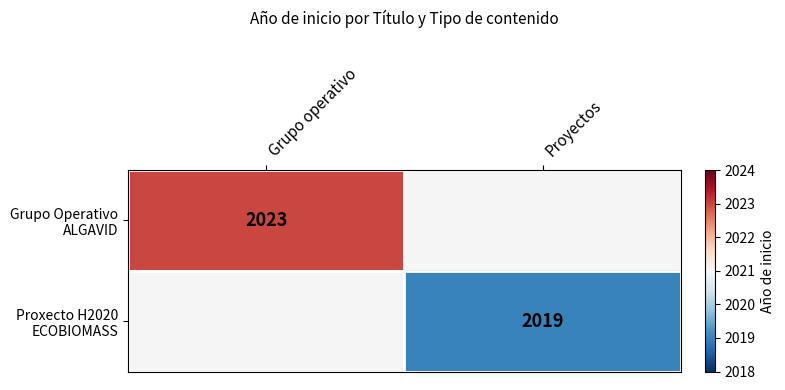

How many categories are shown in the chart?

2